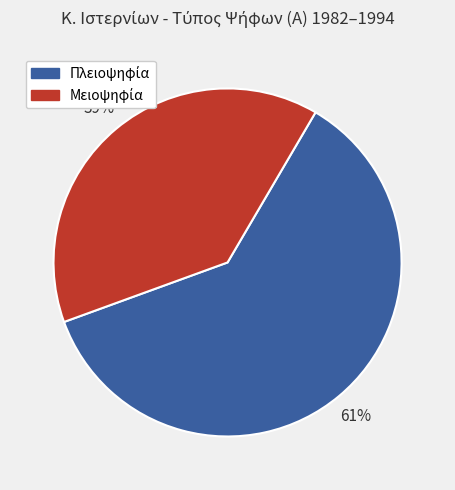

To the nearest percent, what is the average slice percentage?

50%